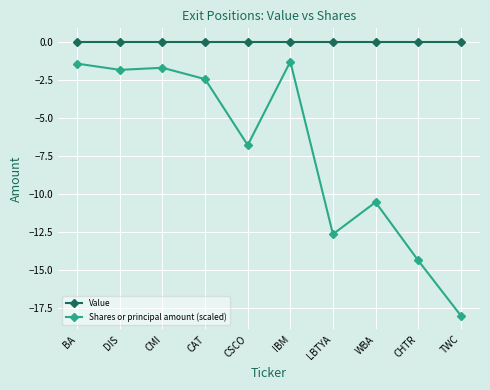

How many data points in Shares or principal amount (scaled) are less than -2?

6